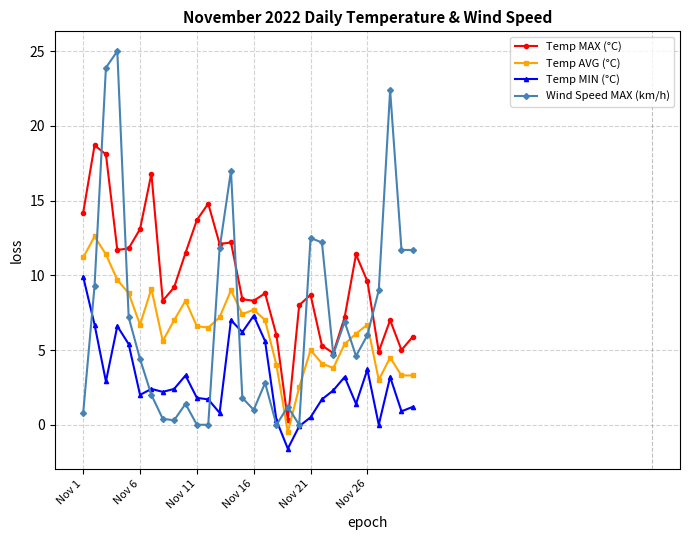

Which series has the largest range (max minus min)?

Wind Speed MAX (km/h)